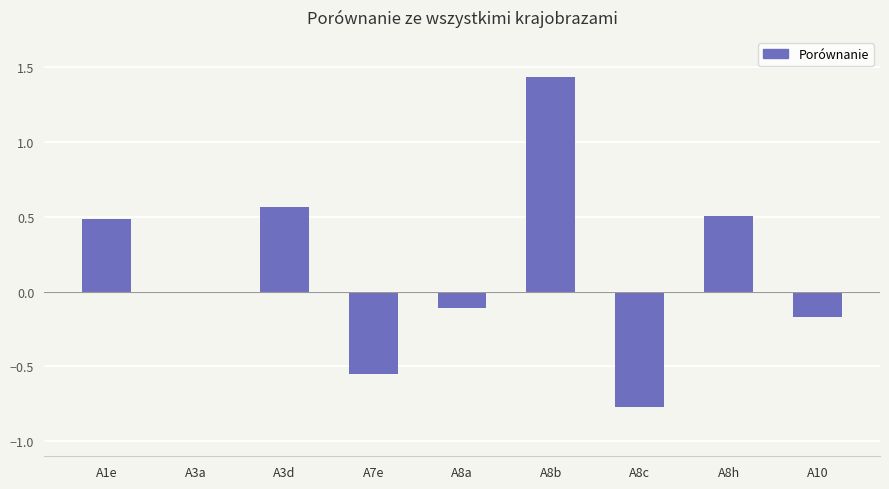

True or false: the data shows -0.0 at A3a.

True